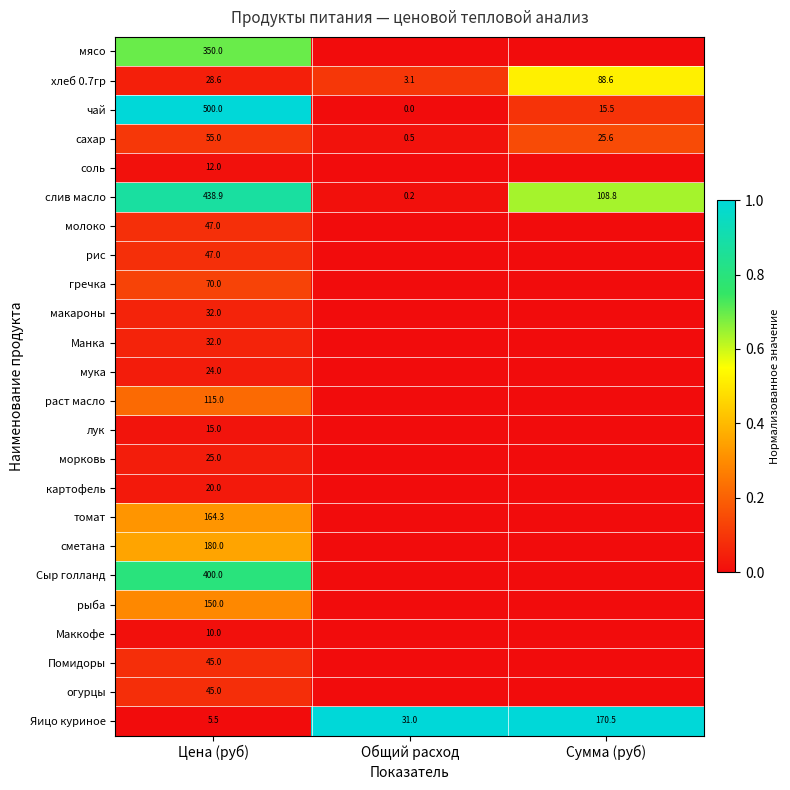

What is the difference between the highest and lowest values at Цена (руб)?

494.5